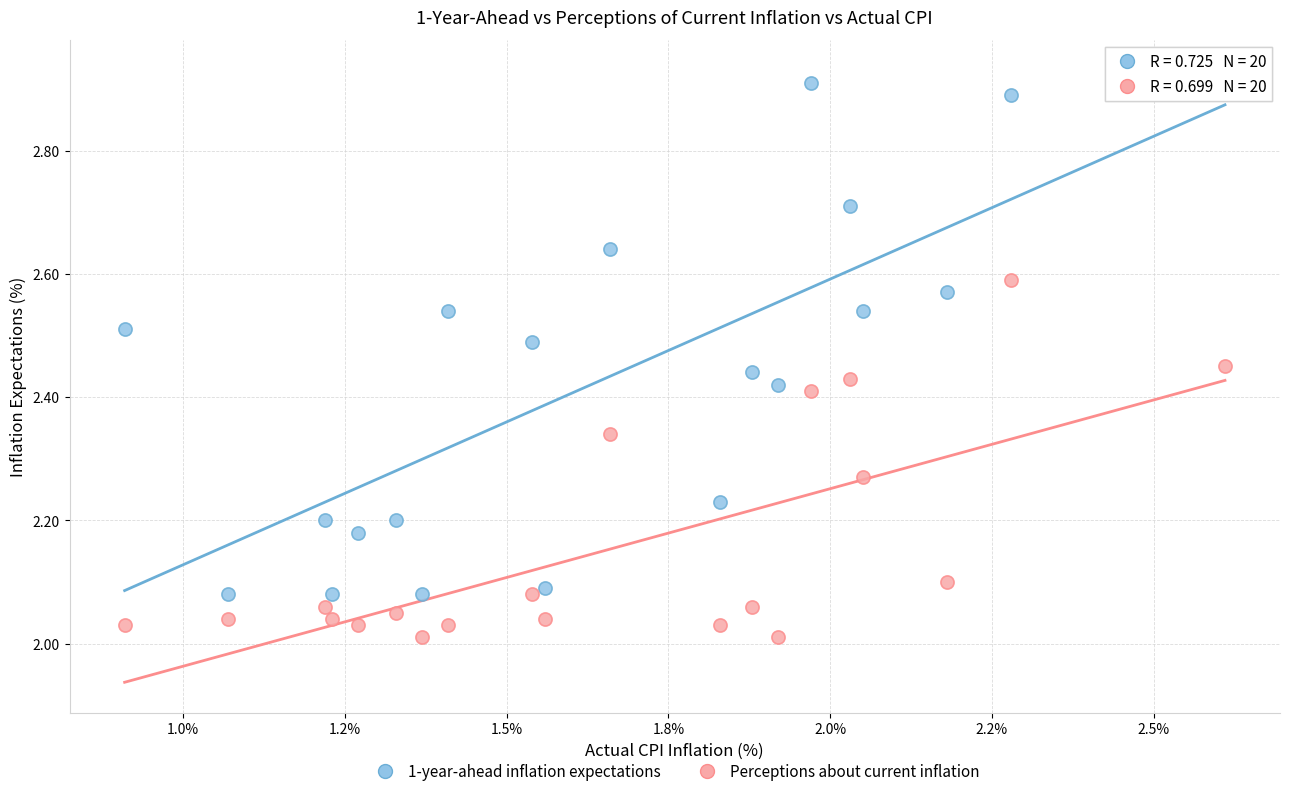

Which series reaches the minimum Y coordinate?

Perceptions about current inflation